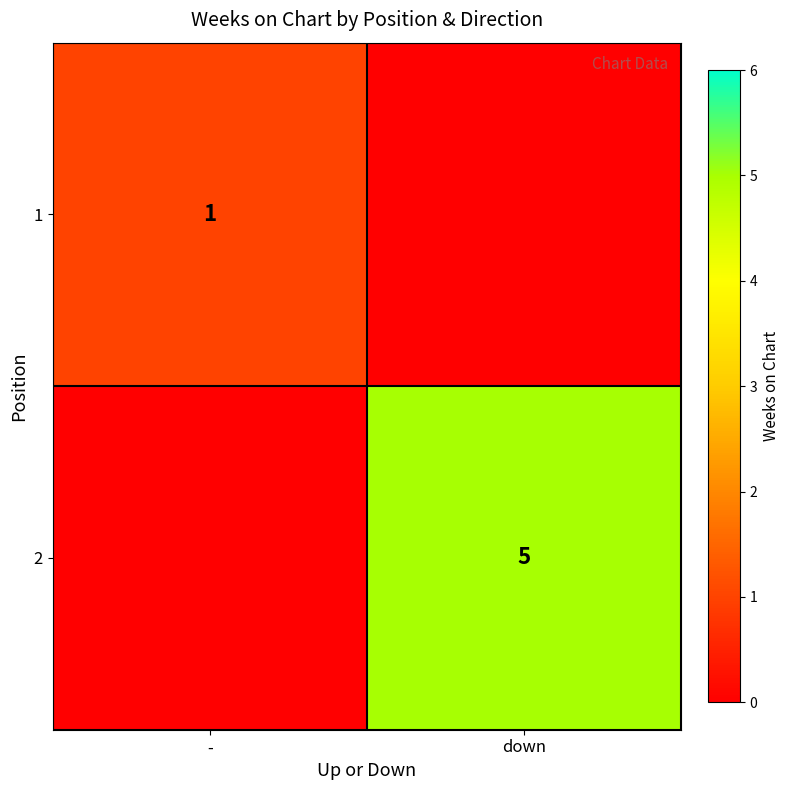

True or false: 1 has a value of 1 at -.

True